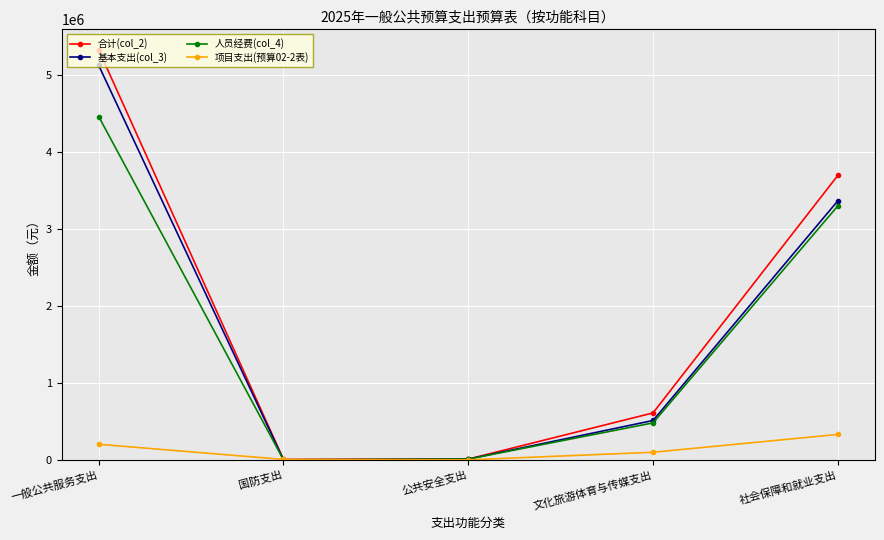

What is the total value across all series at 公共安全支出?

28800.0